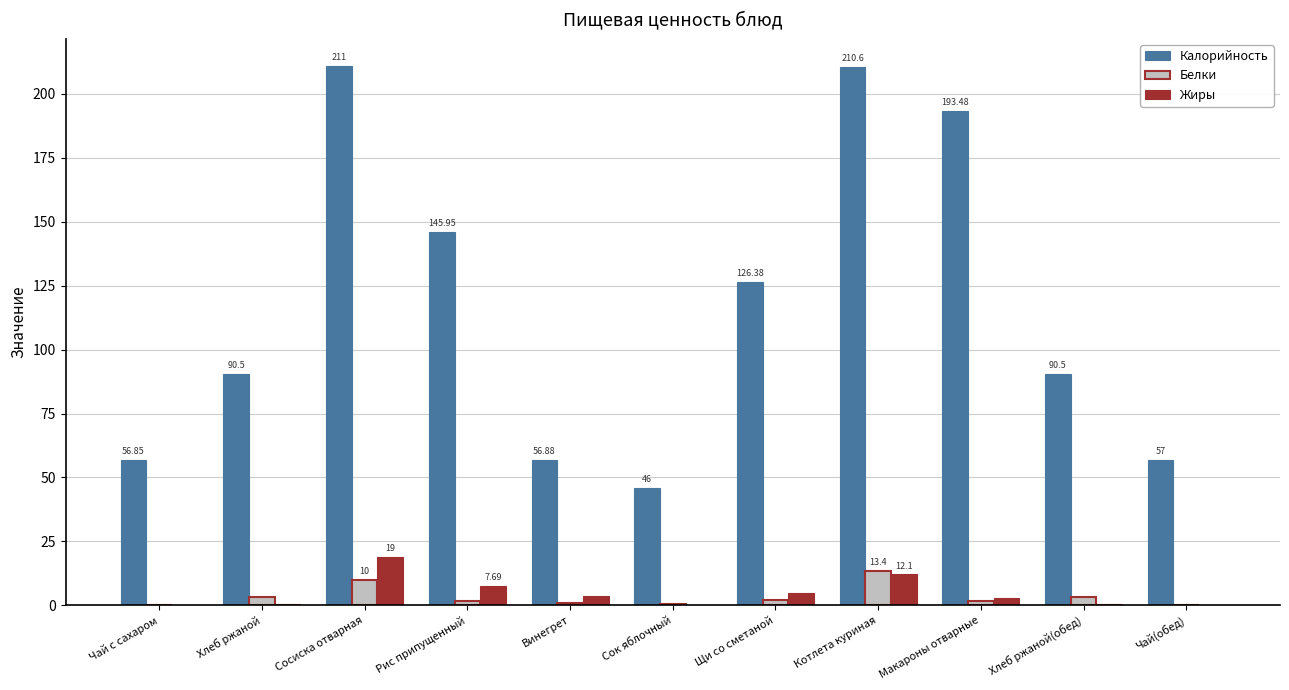

What is the total value across all series at Сосиска отварная?

240.0